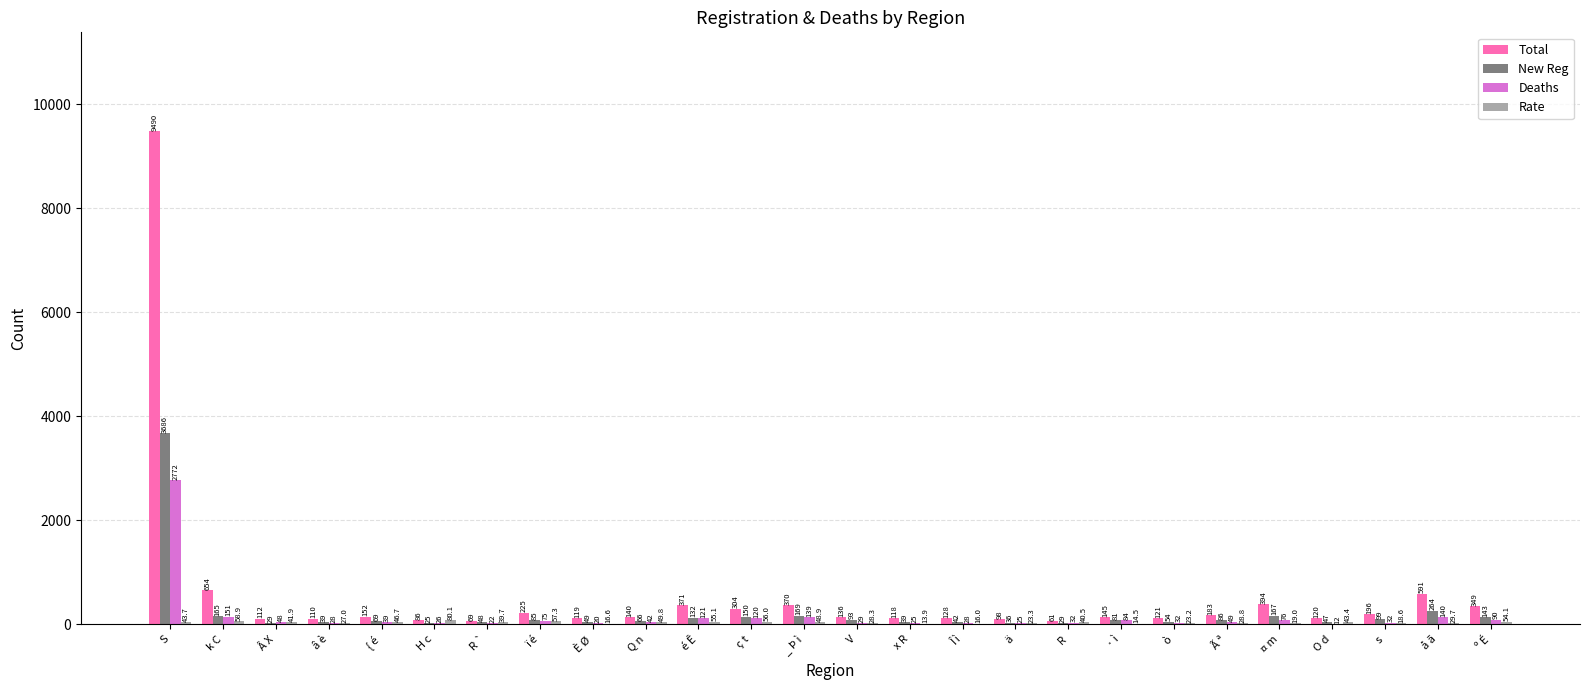

Where does the Total series first go above 145?

S